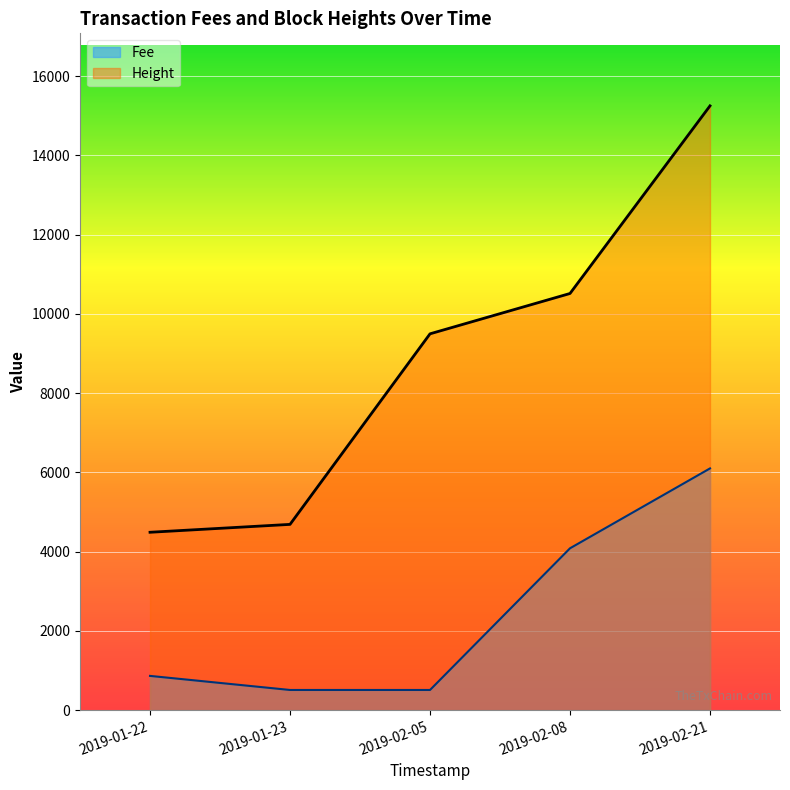

What is the difference between the maximum and minimum values in the Height series?

10761.0